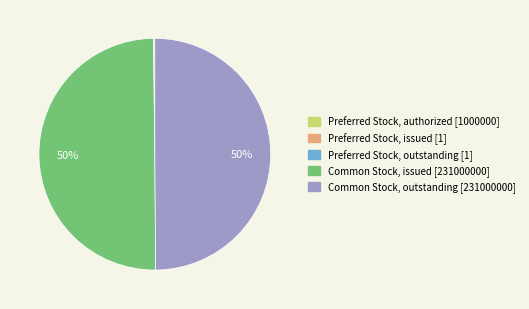

To the nearest percent, what is the average slice percentage?

20%